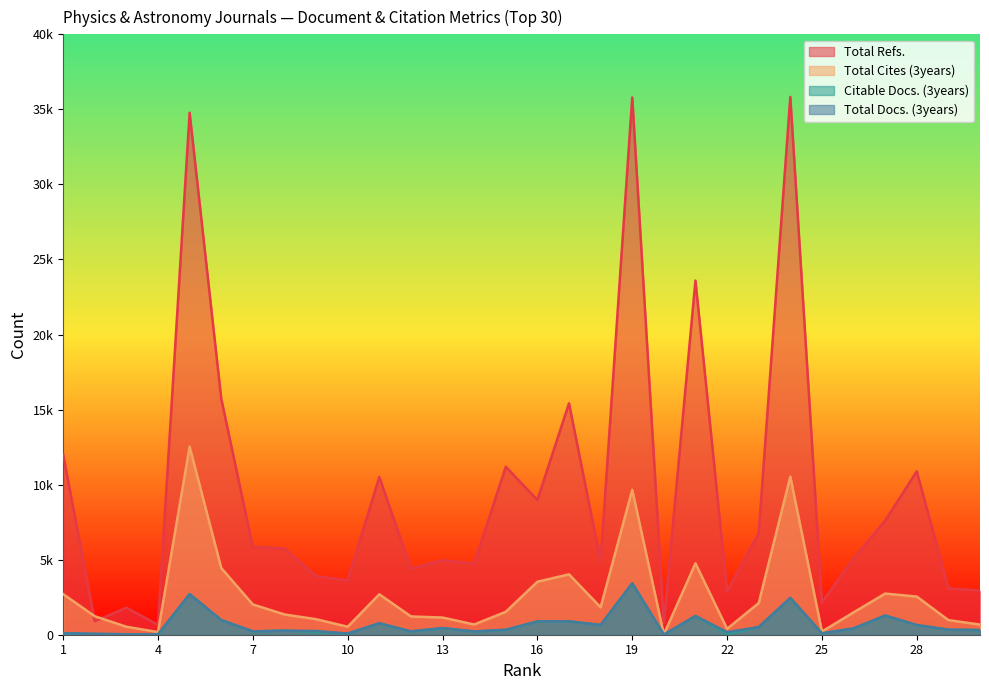

List the labels in order of Total Cites (3years) value, smallest first.

20, 4, 25, 22, 3, 10, 30, 14, 29, 9, 13, 12, 2, 8, 26, 15, 18, 7, 23, 28, 11, 1, 27, 16, 17, 6, 21, 19, 24, 5